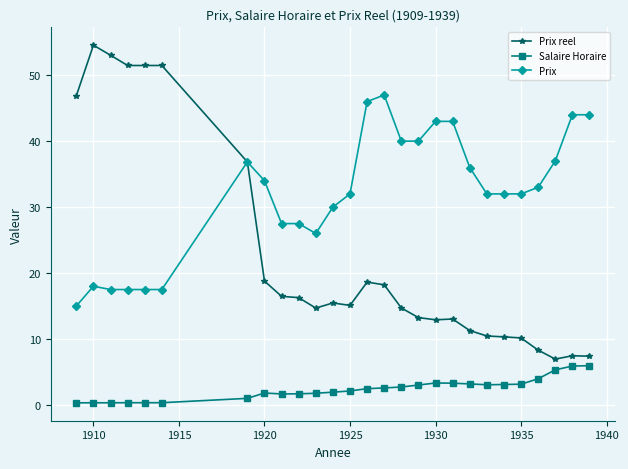

Which series has the widest spread of values?

Prix reel